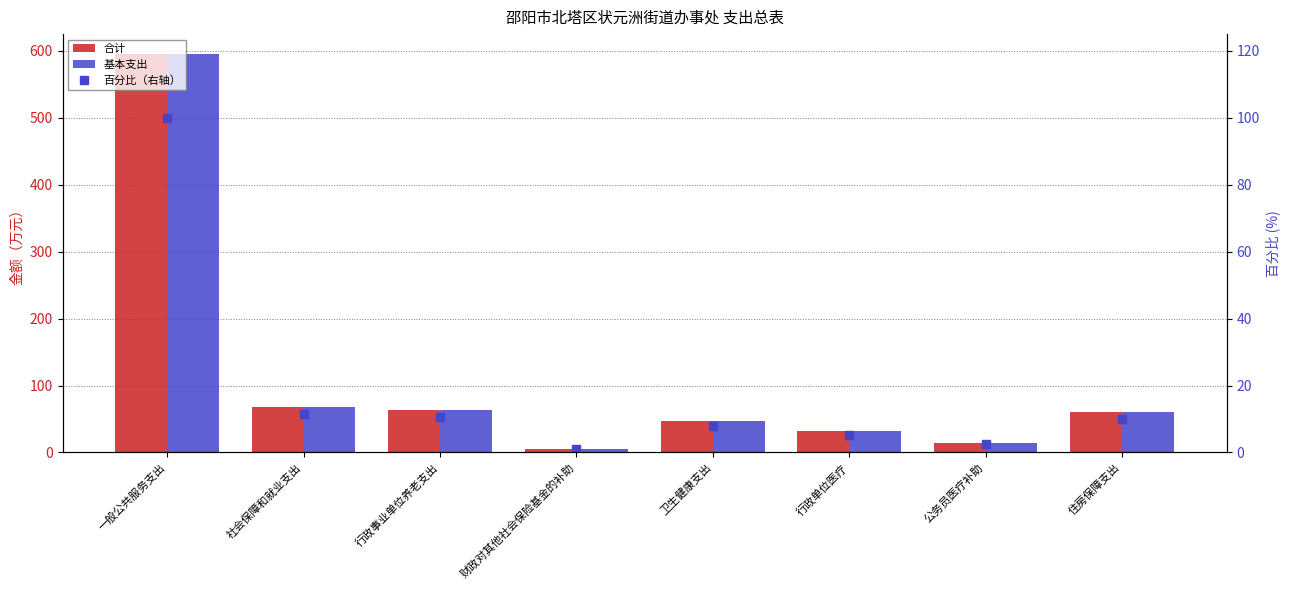

What is the label of the 4th bar from the left?

财政对其他社会保险基金的补助